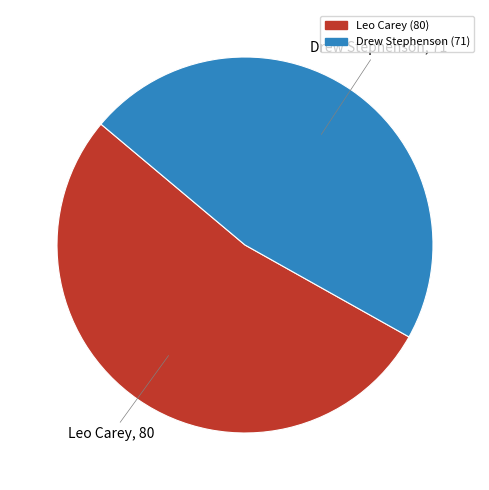

Does Drew Stephenson account for over 50% of the chart?

No